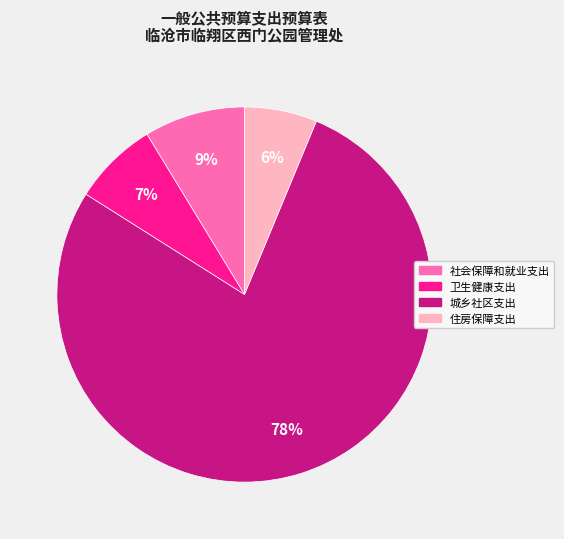

To the nearest percent, what is the average slice percentage?

25%